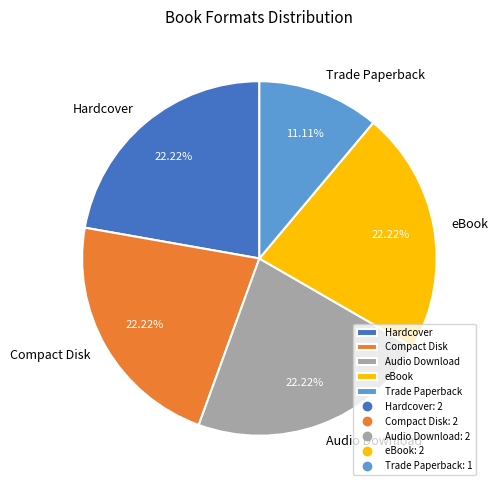

Count the number of slices in the pie.

5